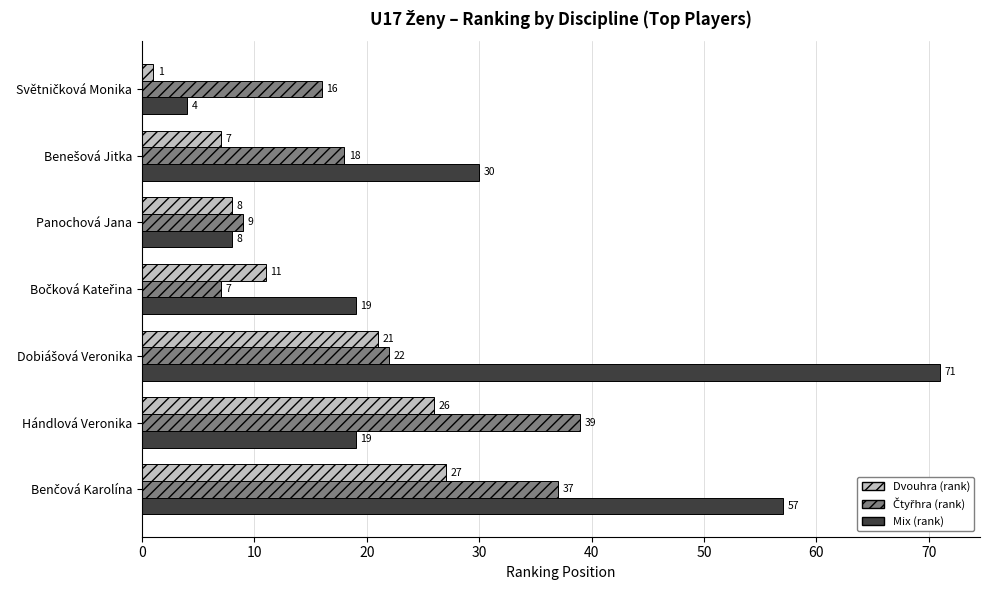

Which series has the widest spread of values?

Mix (rank)